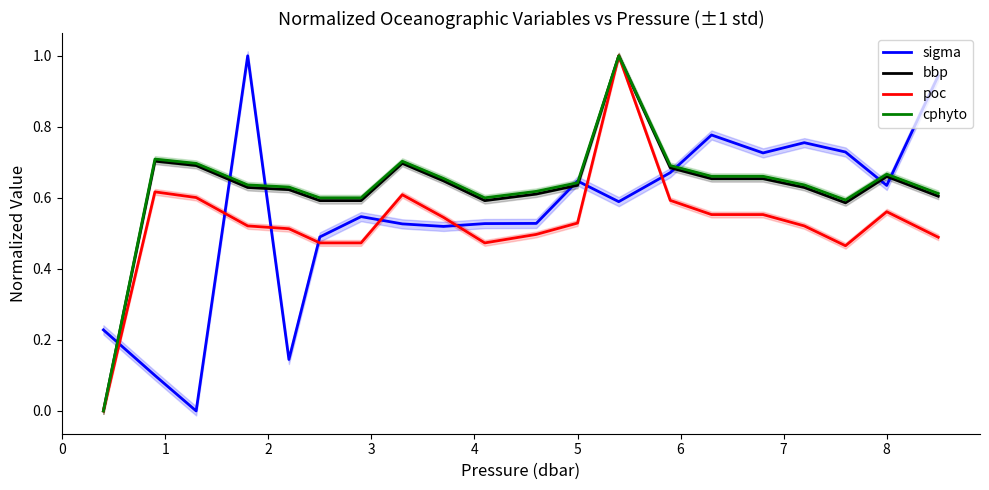

Reading left to right, transcribe all the data shown in this chart.

sigma: 0.2	0.1	0.0	1.0	0.1	0.5	0.5	0.5	0.5	0.5	0.5	0.6	0.6	0.7	0.8	0.7	0.8	0.7	0.6	0.9
bbp: 0.0	0.7	0.7	0.6	0.6	0.6	0.6	0.7	0.6	0.6	0.6	0.6	1.0	0.7	0.7	0.7	0.6	0.6	0.7	0.6
poc: 0.0	0.6	0.6	0.5	0.5	0.5	0.5	0.6	0.5	0.5	0.5	0.5	1.0	0.6	0.6	0.6	0.5	0.5	0.6	0.5
cphyto: 0.0	0.7	0.7	0.6	0.6	0.6	0.6	0.7	0.7	0.6	0.6	0.6	1.0	0.7	0.7	0.7	0.6	0.6	0.7	0.6